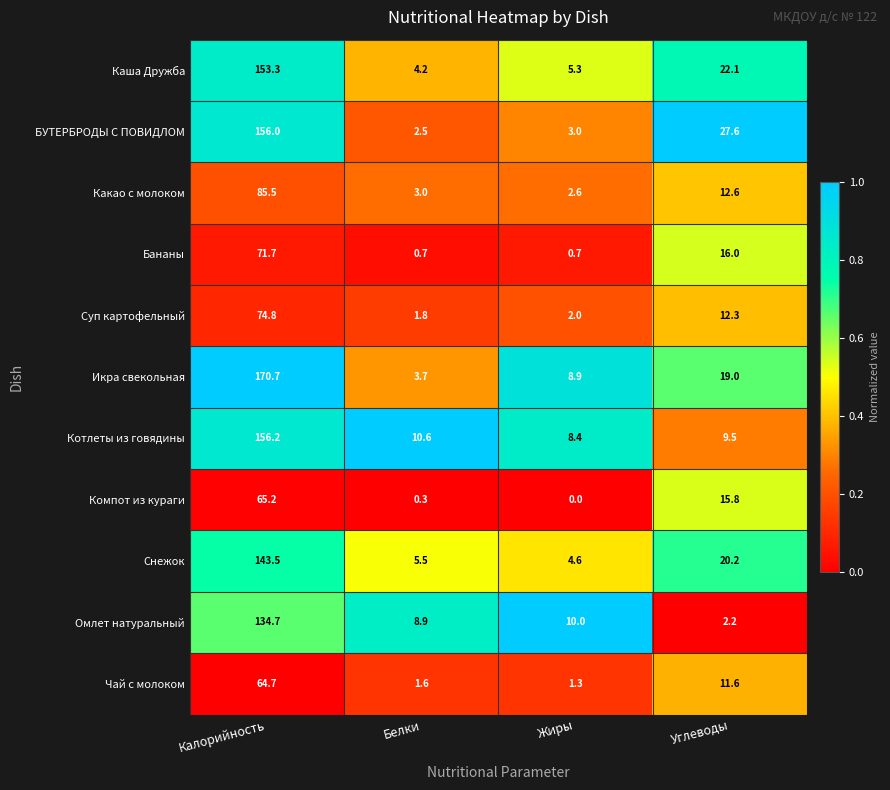

True or false: Каша Дружба has a value of 4.2 at Белки.

True